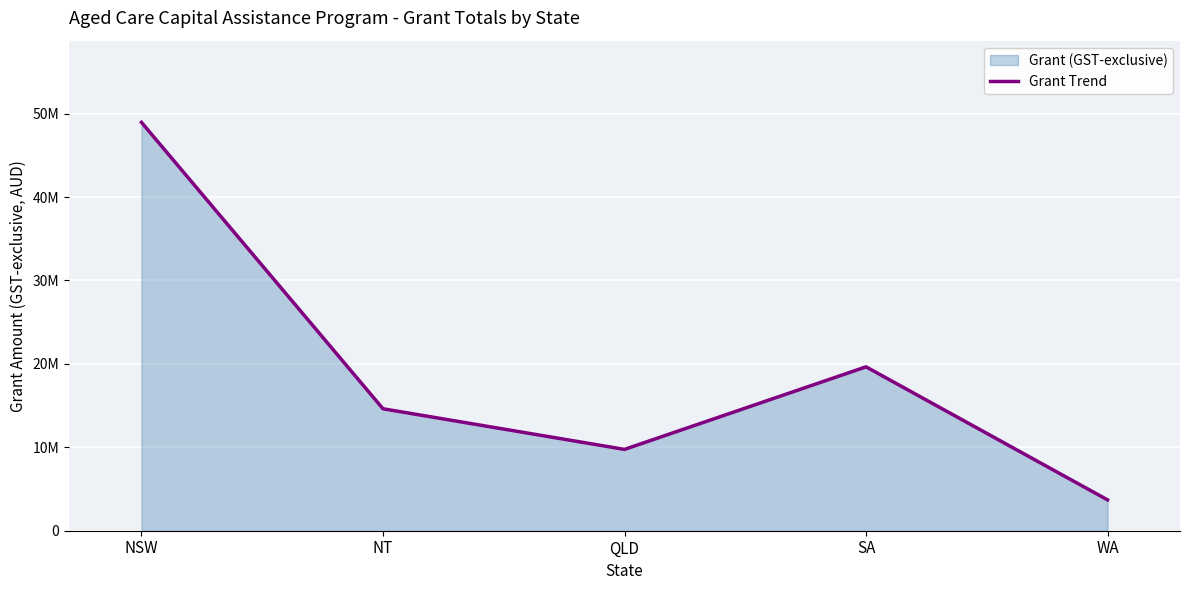

What is the change in value from NSW to WA?

-45255012.0